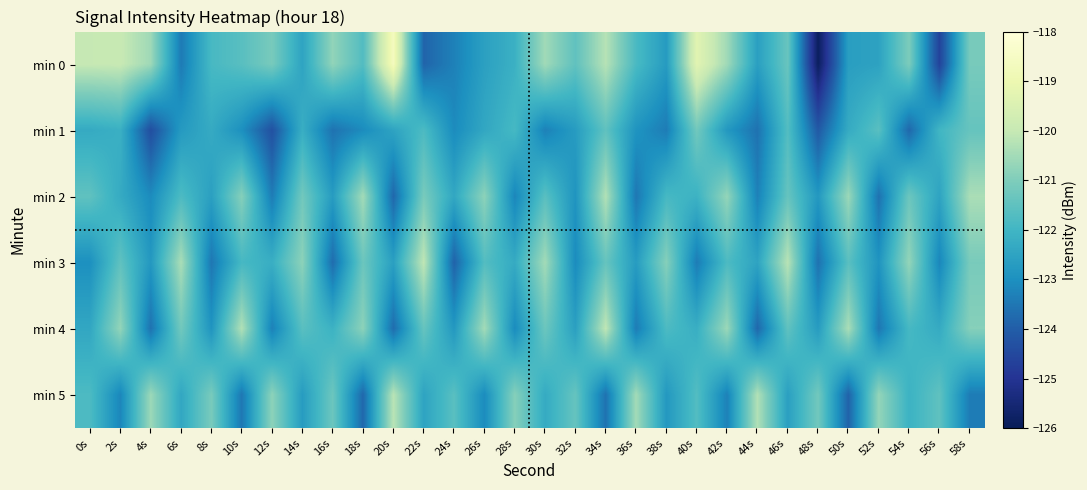

What is the spread (max minus min) of values at 2s?

3.2